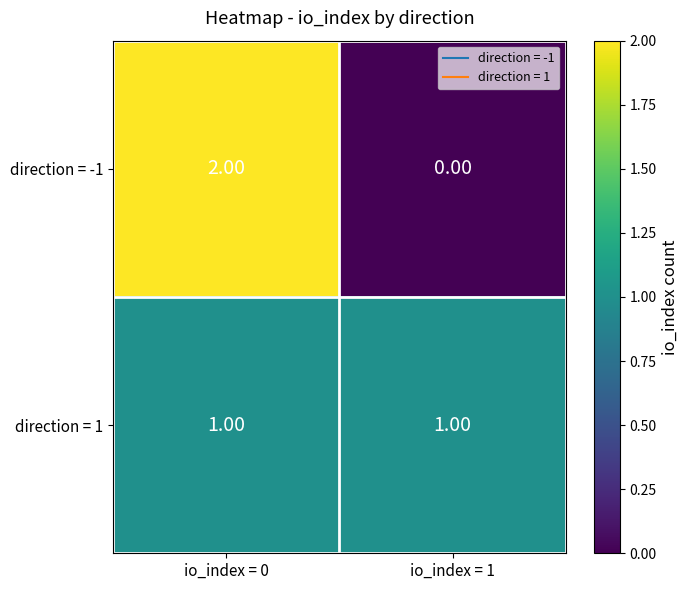

At which category is the sum across all series the highest?

io_index = 0